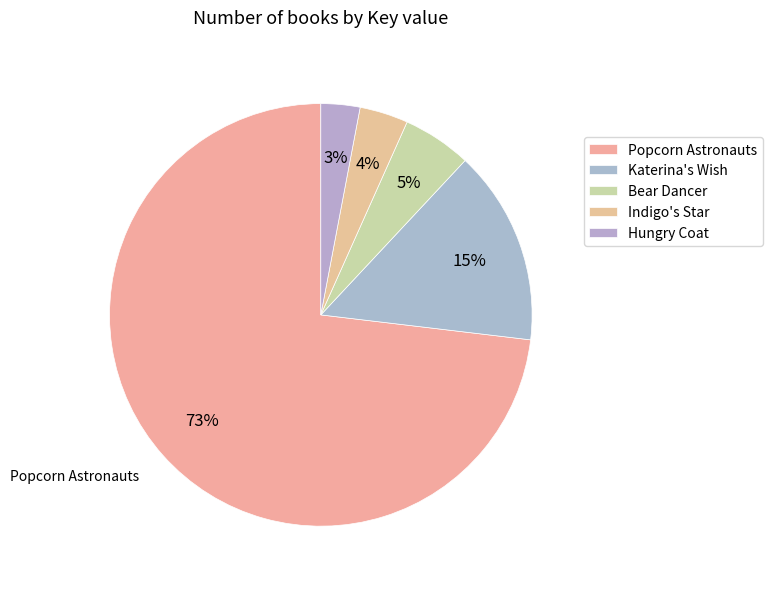

How many segments does this pie chart have?

5